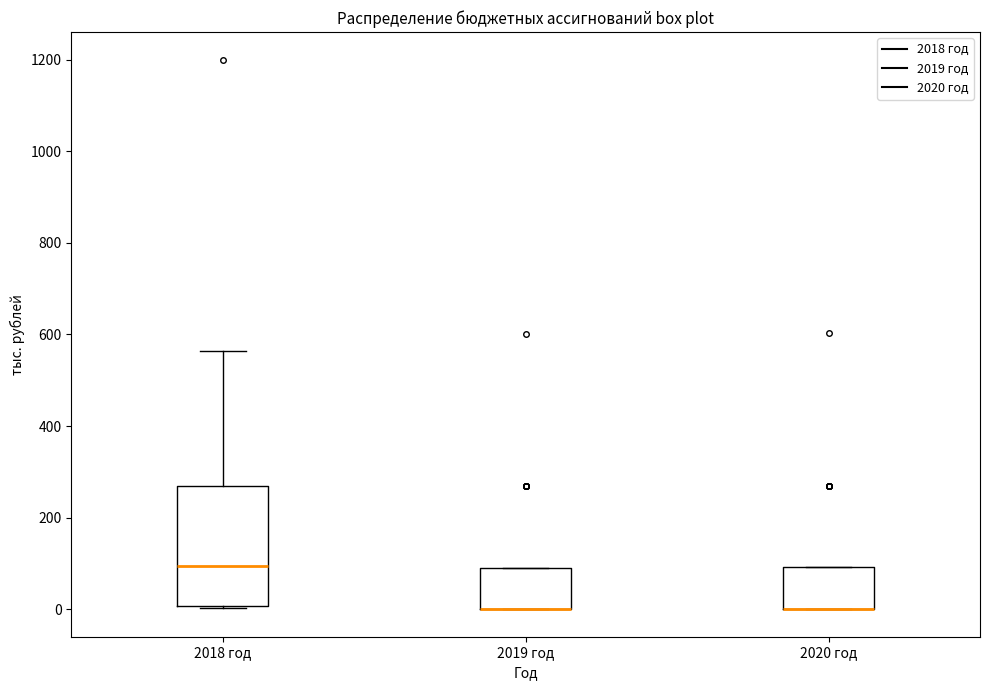

Where is the upper edge of the box for 2020 год on the y-axis? The values are not printed on the chart, so give them approximately, as read against the axis.

100